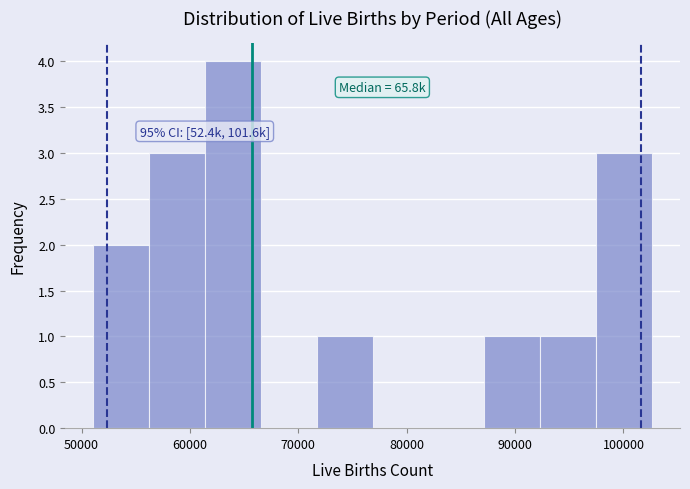

Which range on the x-axis has the tallest bar?

61000 to 67000